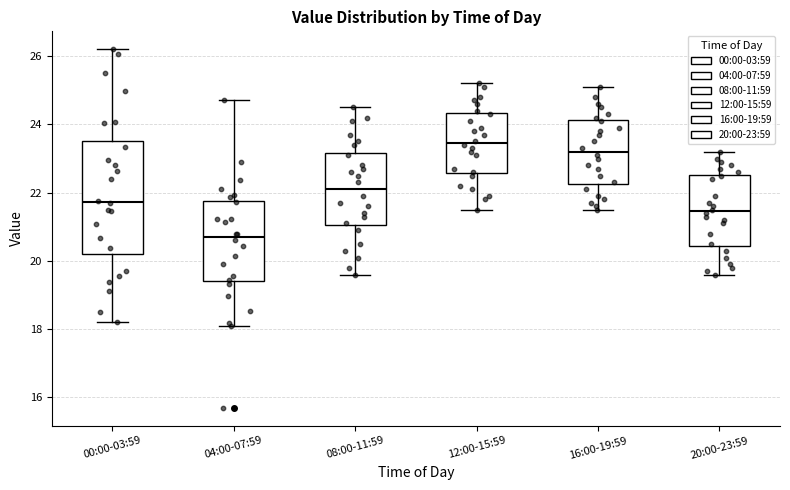

Where is the upper edge of the box for 20:00-23:59 on the y-axis? The values are not printed on the chart, so give them approximately, as read against the axis.

22.6